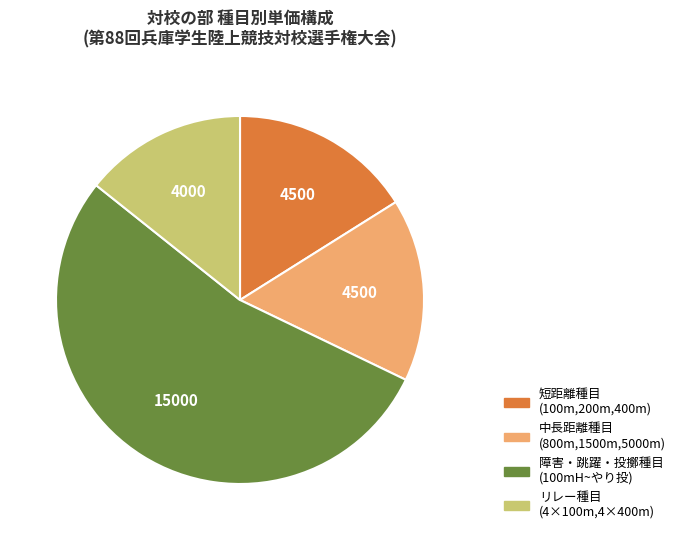

Count the number of slices in the pie.

4